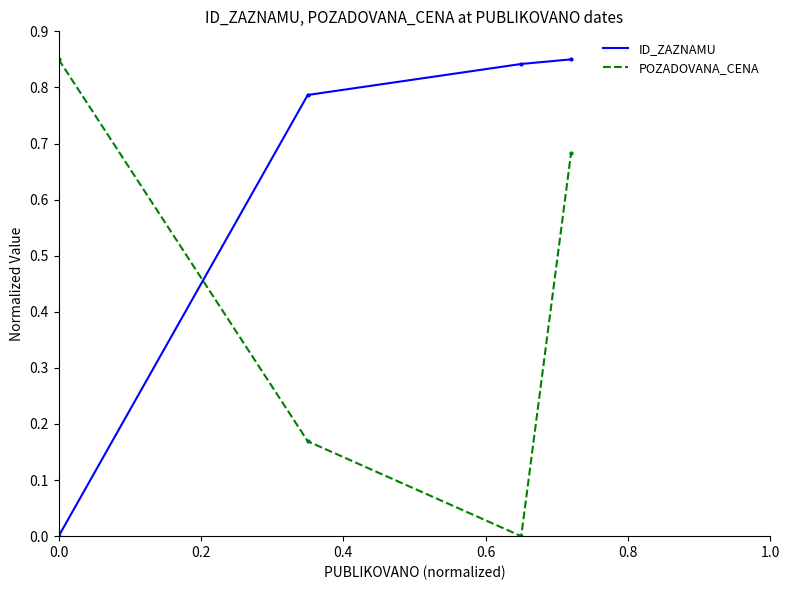

In POZADOVANA_CENA, how many points are lower than both neighbors (excluding endpoints)?

1